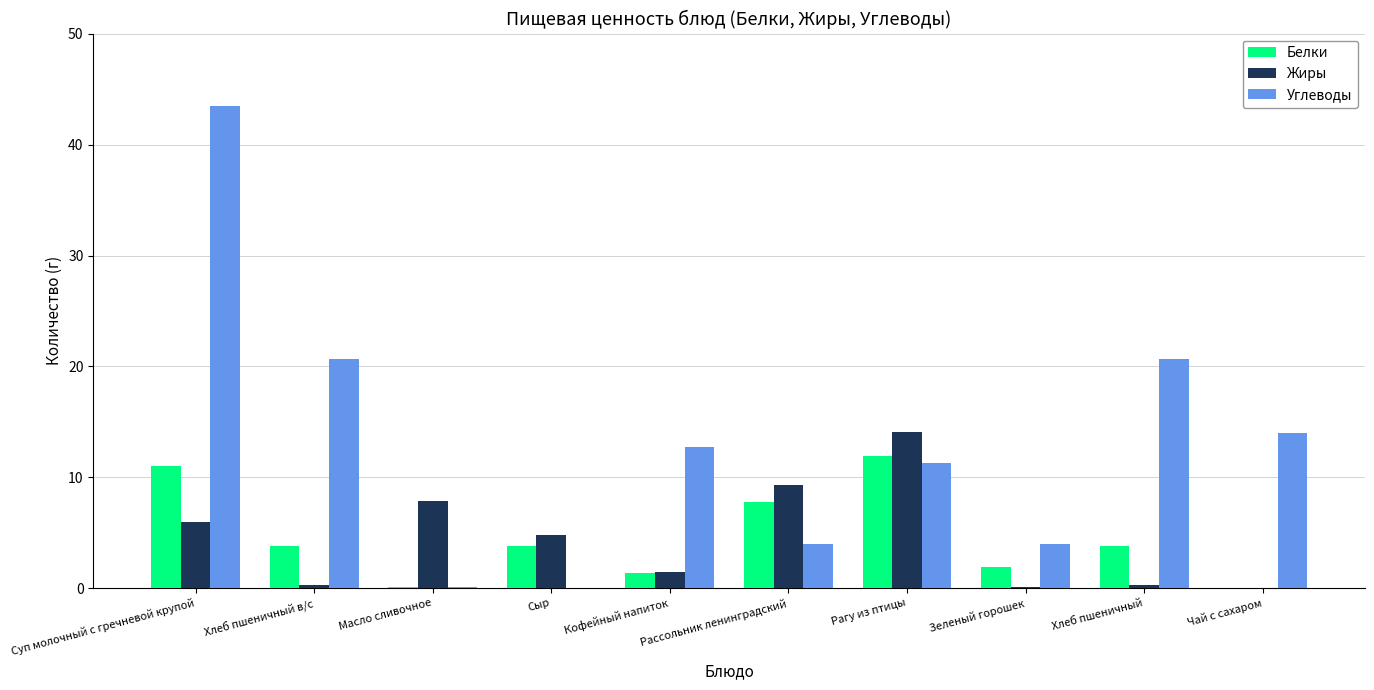

Is it true that Углеводы equals 0.0 at Сыр?

True